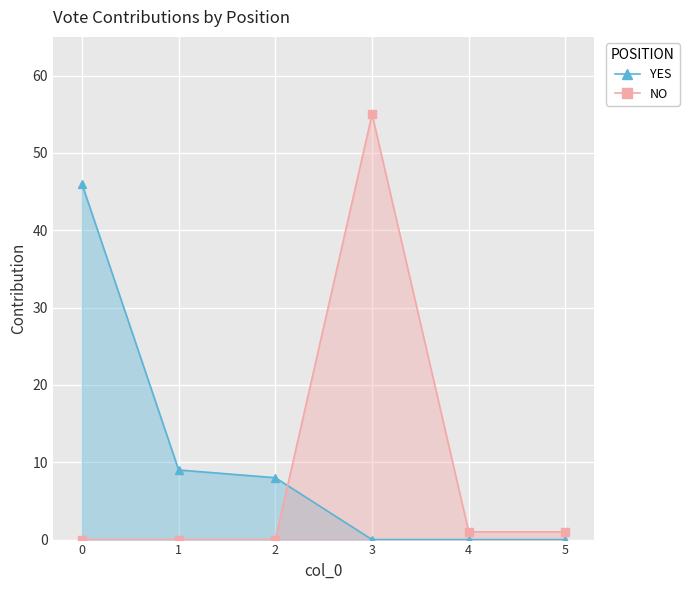

Does the chart display data point markers on the line(s)?

Yes